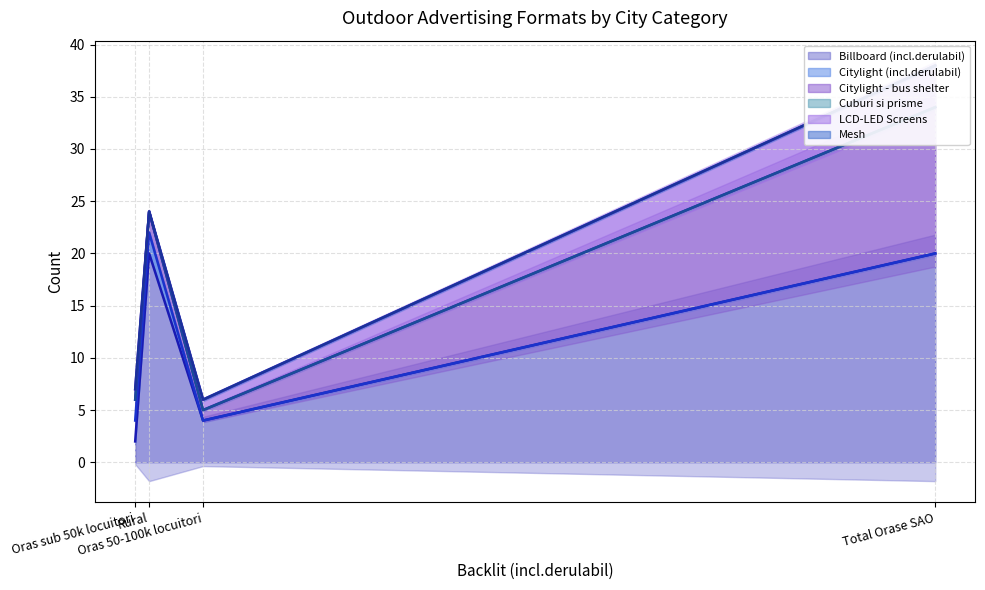

What is the sum of the Billboard (incl.derulabil) values at Total Orase SAO and Rural?

40